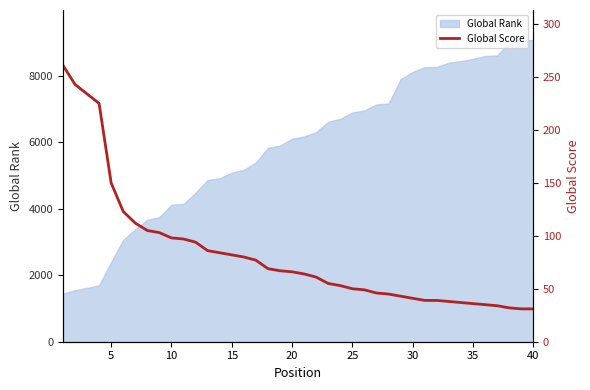

What is the lowest value of the Global Rank series?

1447